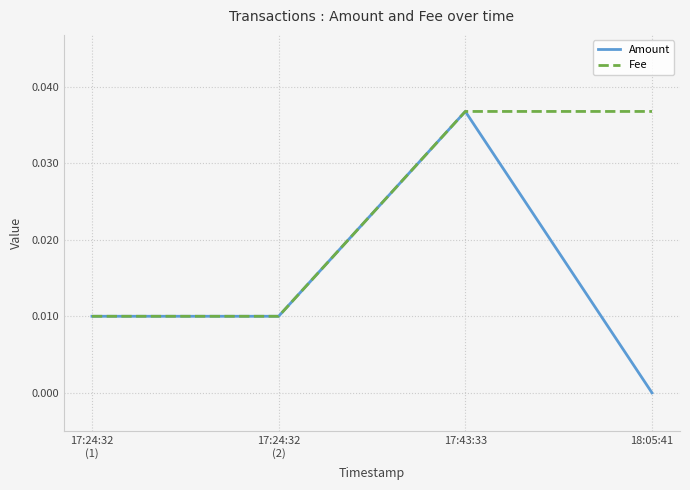

How many Fee values are between 0 and 1?

4